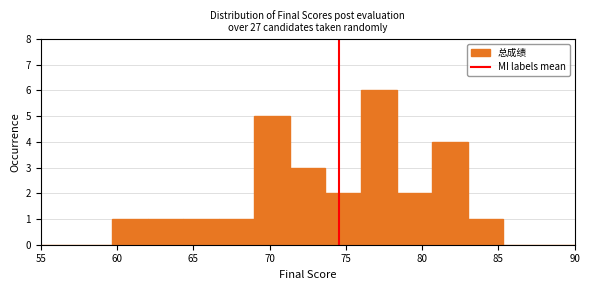

Reading left to right, list every bar in this chart as the range it spans on the x-axis followed by its height. Neither the bar edges nor the heights are printed on the chart, so give them approximately, as read against the axes.

55.0 to 57.5: 0
57.5 to 59.5: 0
59.5 to 62.0: 1
62.0 to 64.5: 1
64.5 to 66.5: 1
66.5 to 69.0: 1
69.0 to 71.5: 5
71.5 to 73.5: 3
73.5 to 76.0: 2
76.0 to 78.5: 6
78.5 to 80.5: 2
80.5 to 83.0: 4
83.0 to 85.5: 1
85.5 to 87.5: 0
87.5 to 90.0: 0